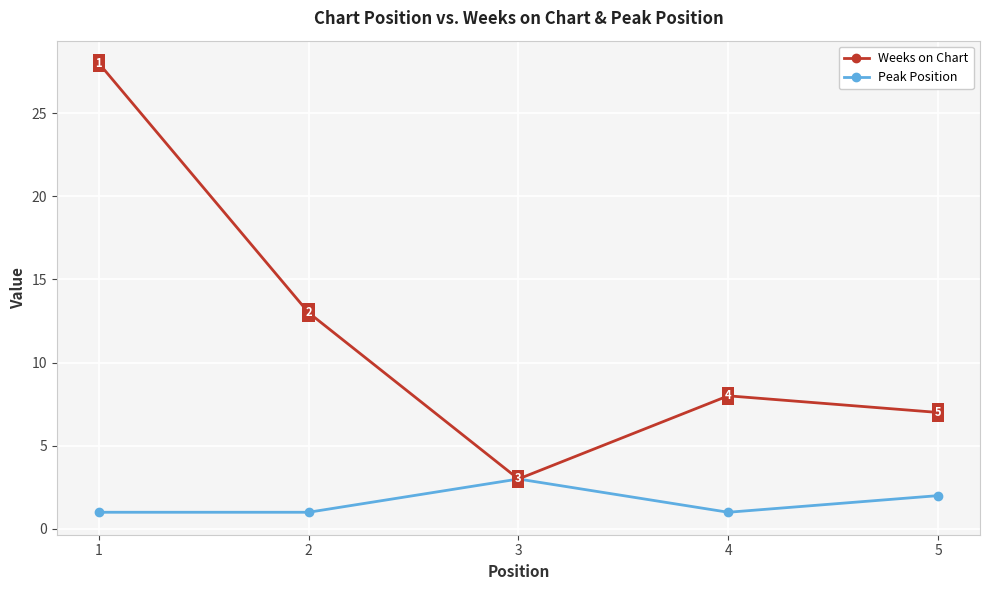

How many lines are shown in the chart?

2